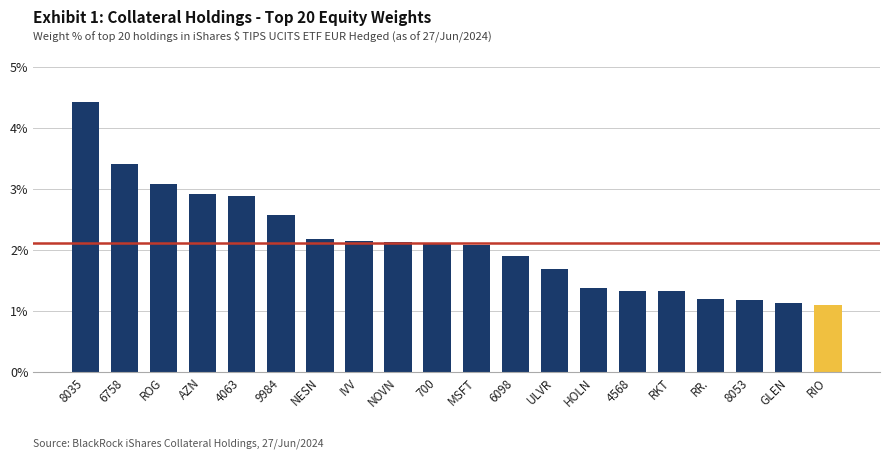

What is the difference between the second highest and minimum values?

2.3